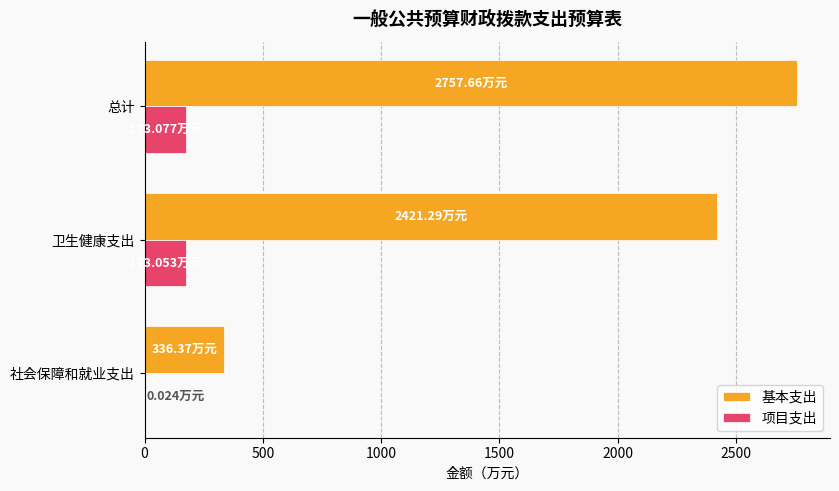

How many categories are shown in the chart?

3